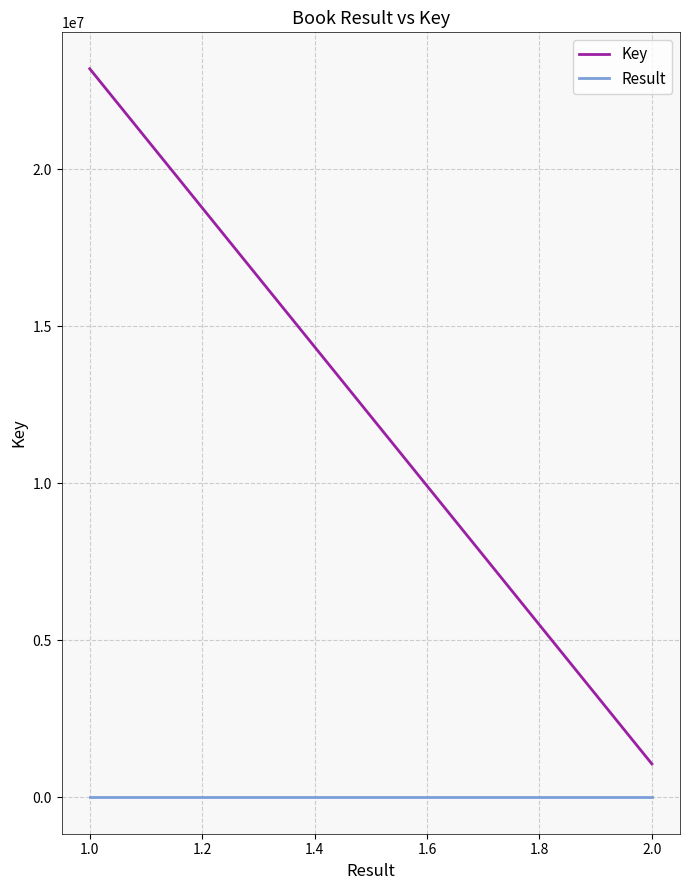

How many data points does each series have?

2